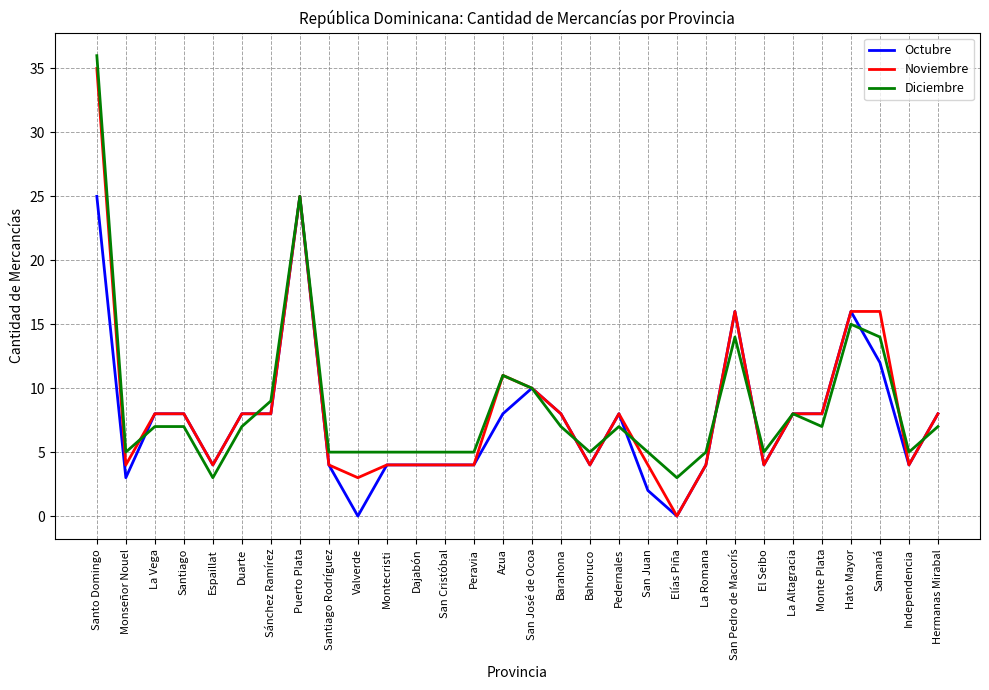

At Samaná, list the series in order from smallest to largest.

Octubre, Diciembre, Noviembre